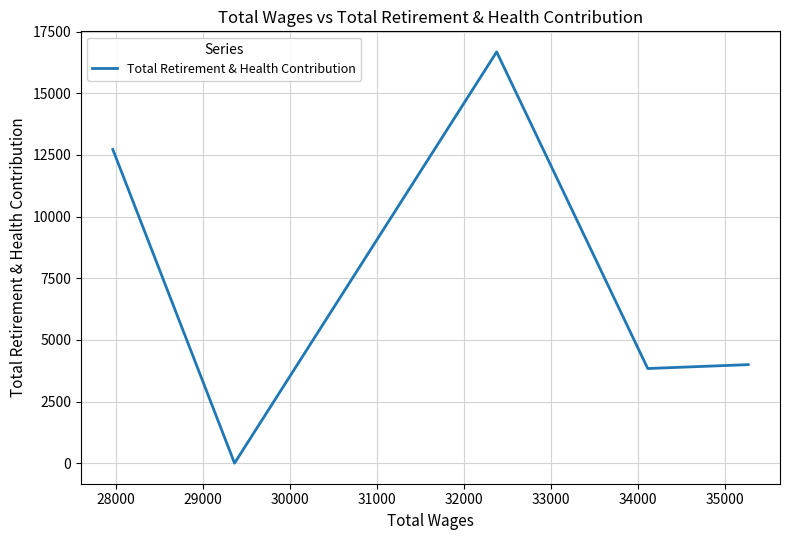

Is this an area chart (filled region under the line)?

No